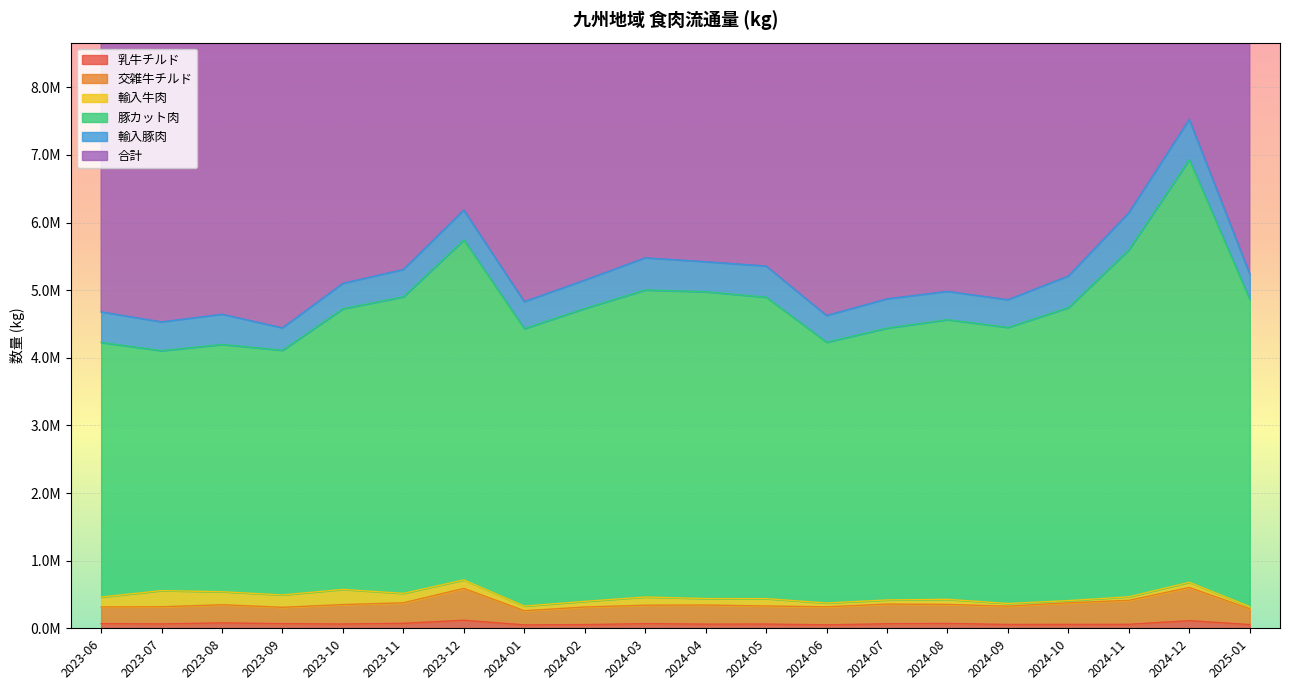

Is it true that 乳牛チルド equals 93979 at 2024-02?

False